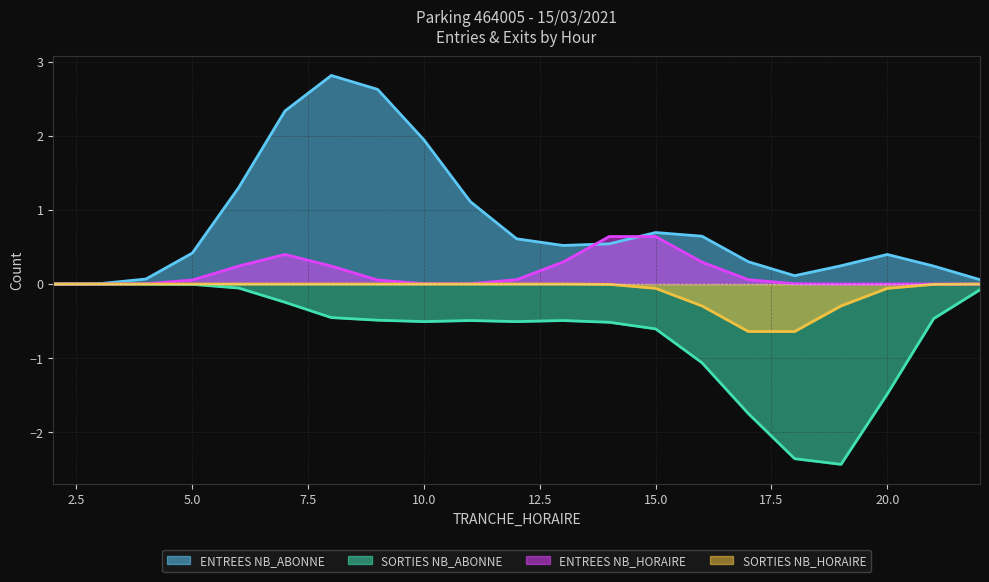

Which series has the largest range (max minus min)?

ENTREES NB_ABONNE